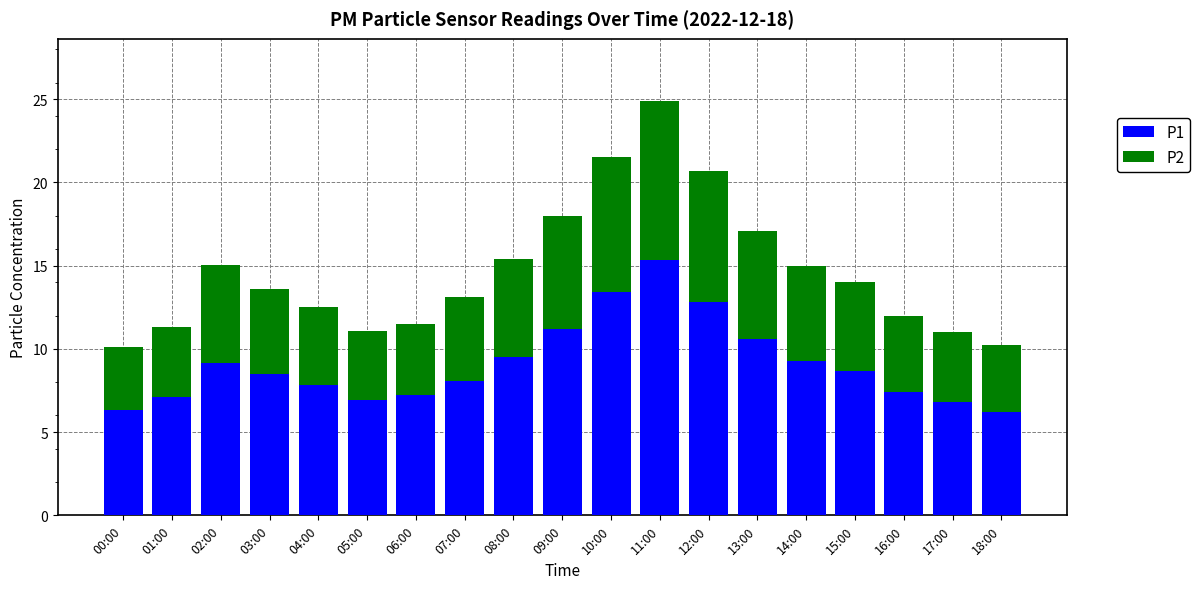

Are the bars grouped side by side (vs. stacked)?

No